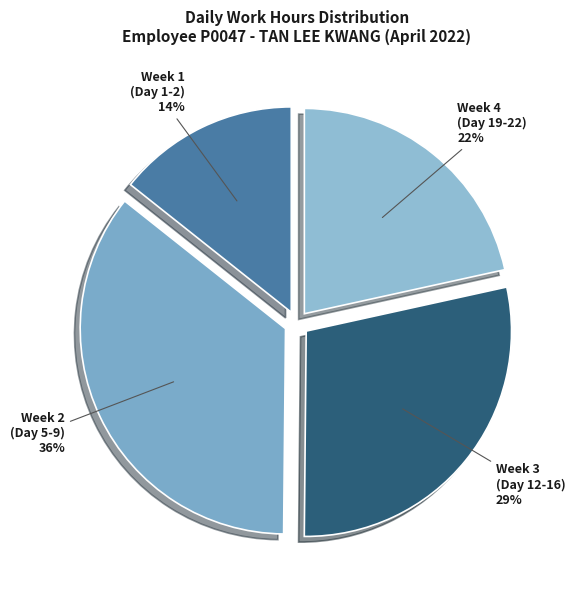

What is the smallest slice in the pie chart?

Week 1 (Day 1-2)